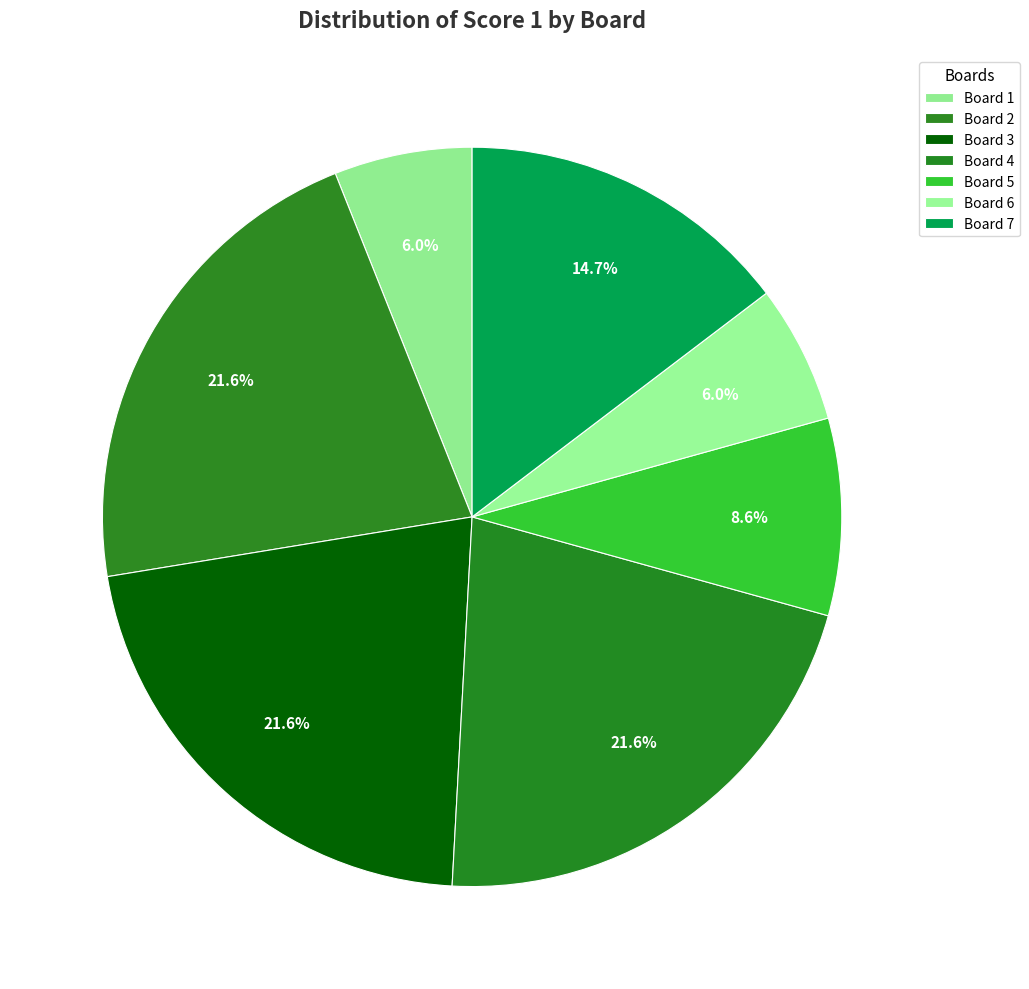

What is the change in value from Board 2 to Board 6?

-18